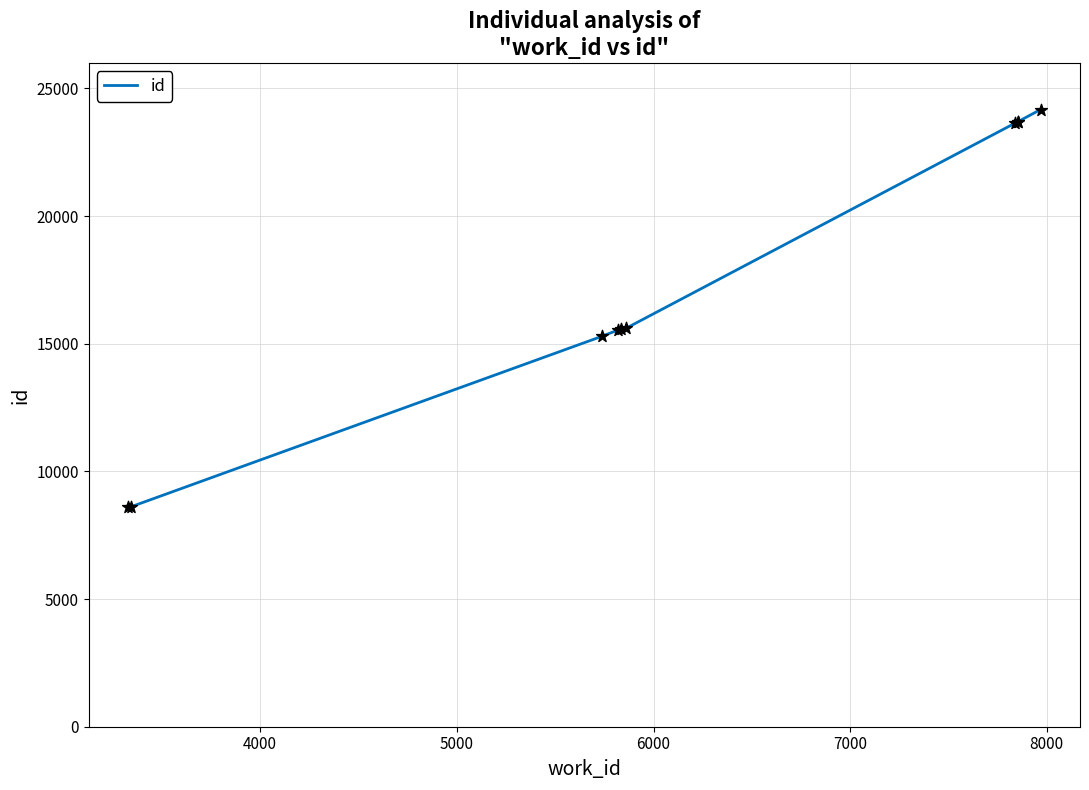

Approximately how many times larger is the value at 7000 compared to 4000?

1.8